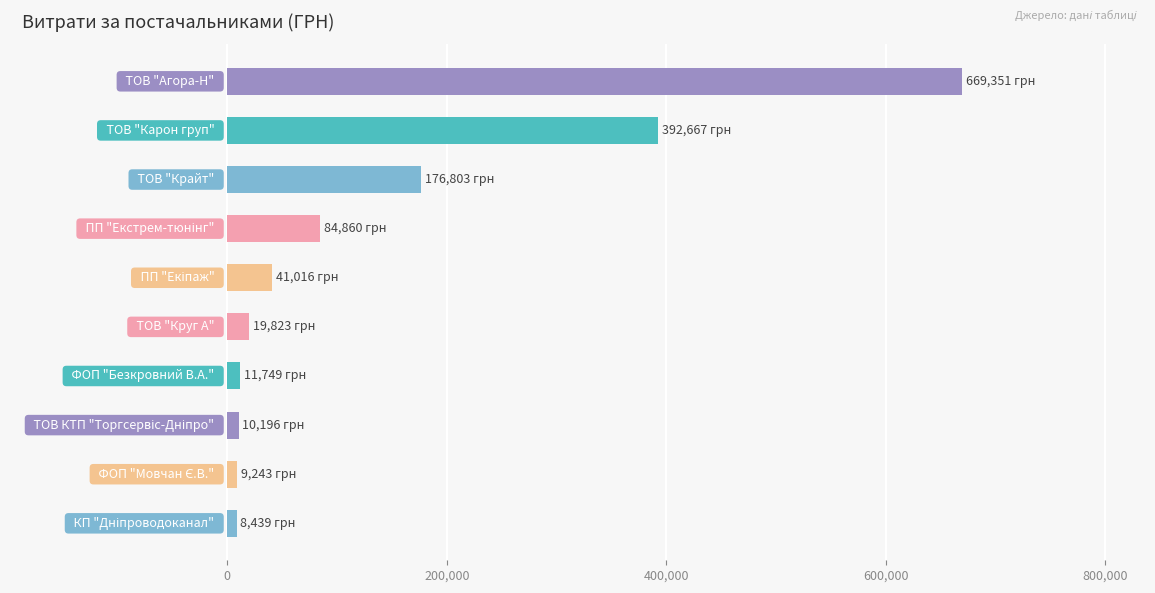

What is the average value?

142414.7